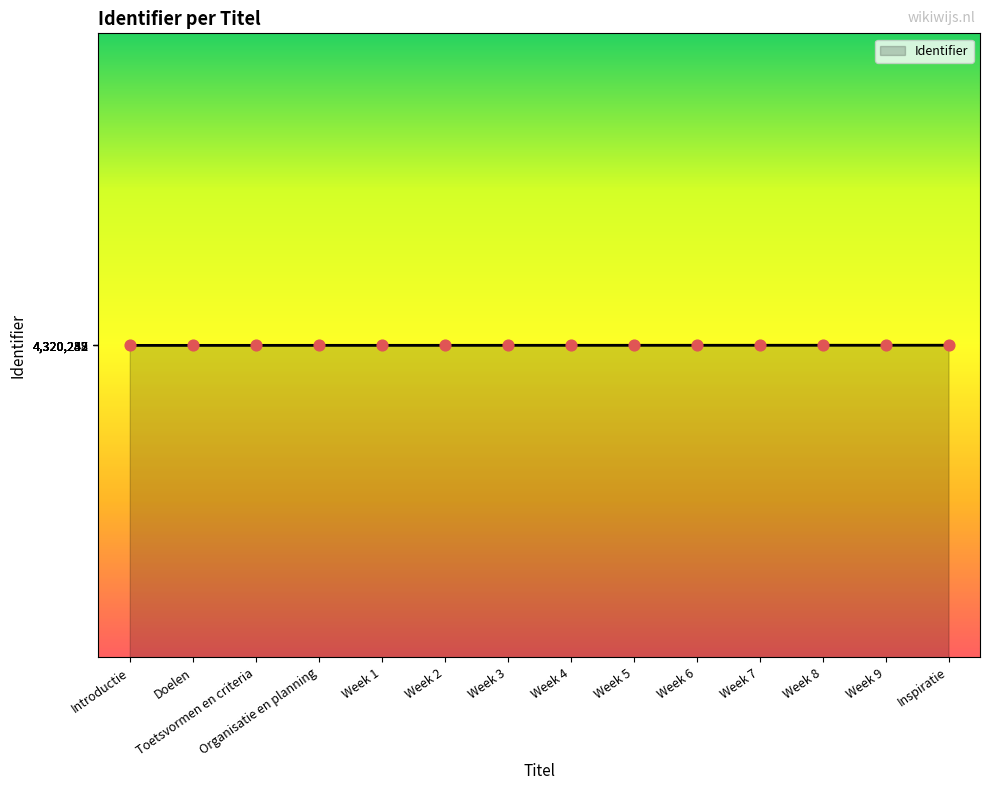

What is the change in value from Toetsvormen en criteria to Week 9?

+19